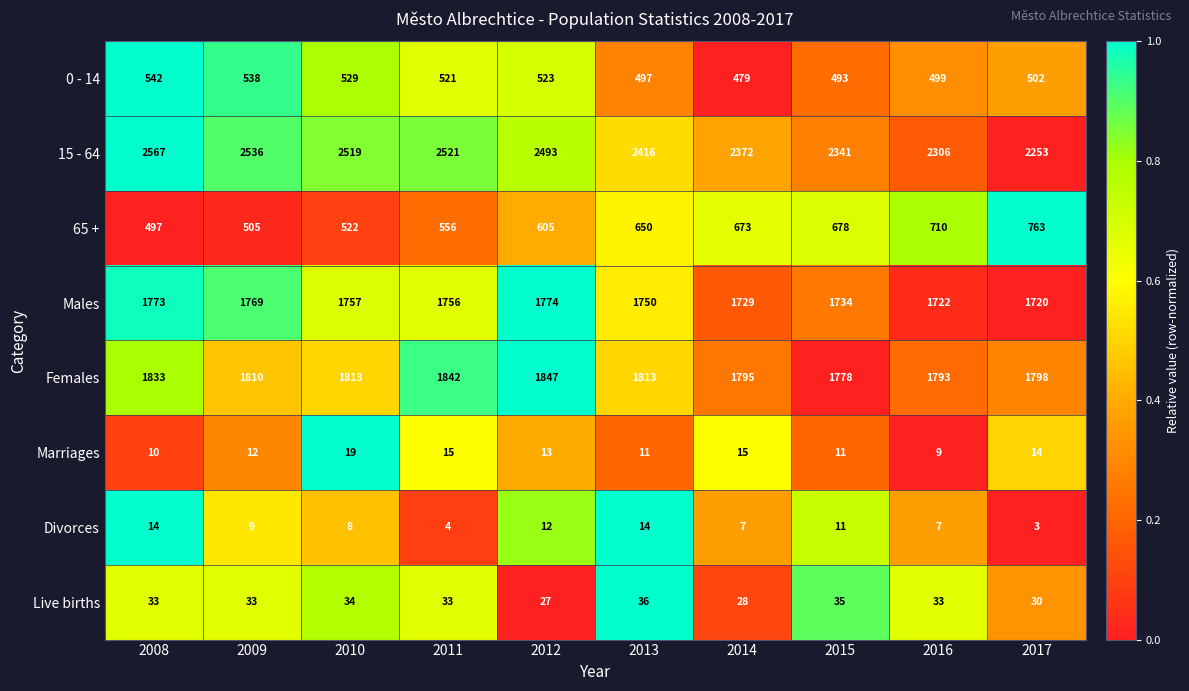

Between 2008 and 2010, which series saw the biggest shift?

15 - 64